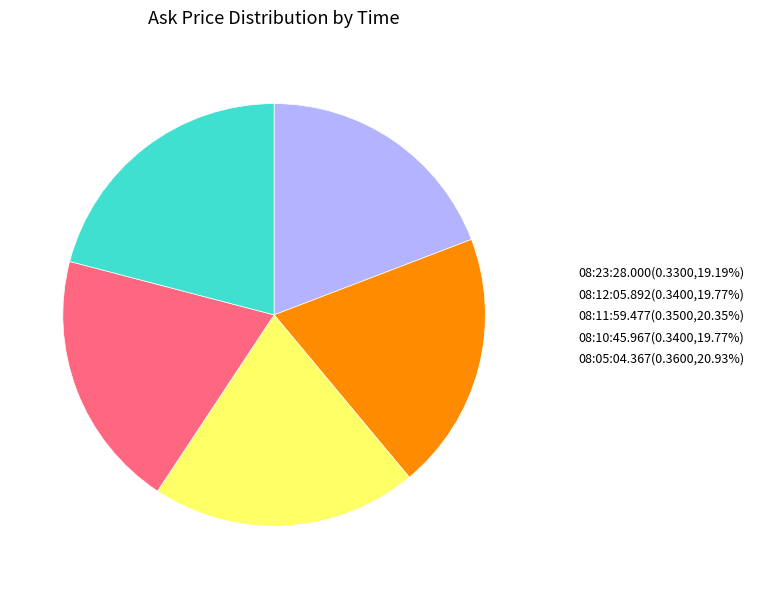

Which has a higher value, 08:23:28.000 or 08:05:04.367?

08:05:04.367